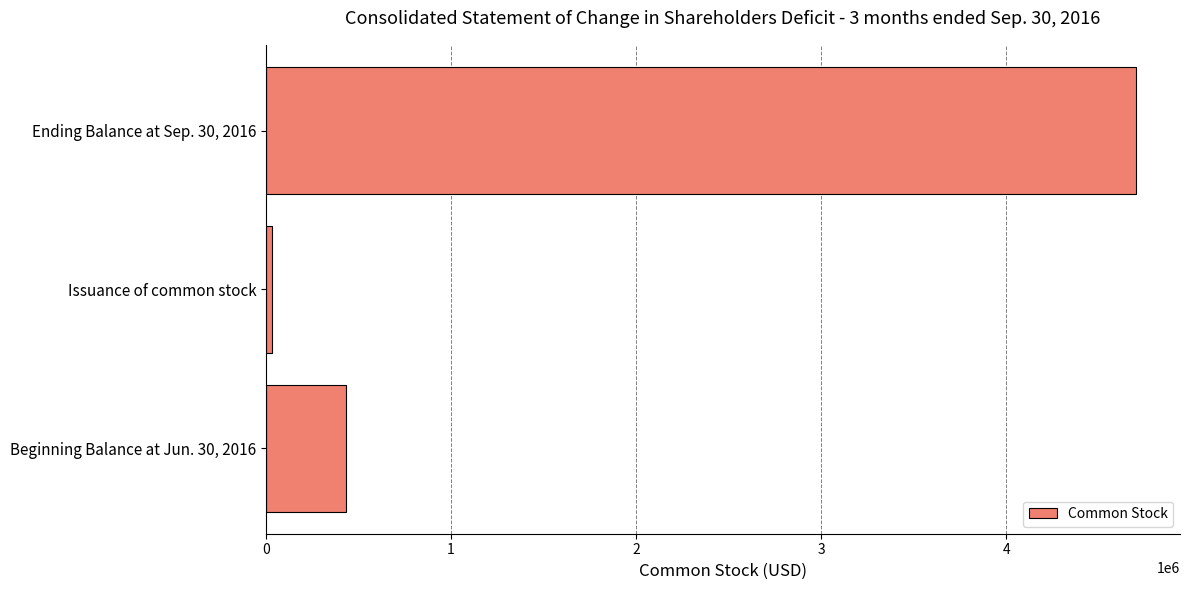

Rank the categories by value from lowest to highest.

Issuance of common stock, Beginning Balance at Jun. 30, 2016, Ending Balance at Sep. 30, 2016